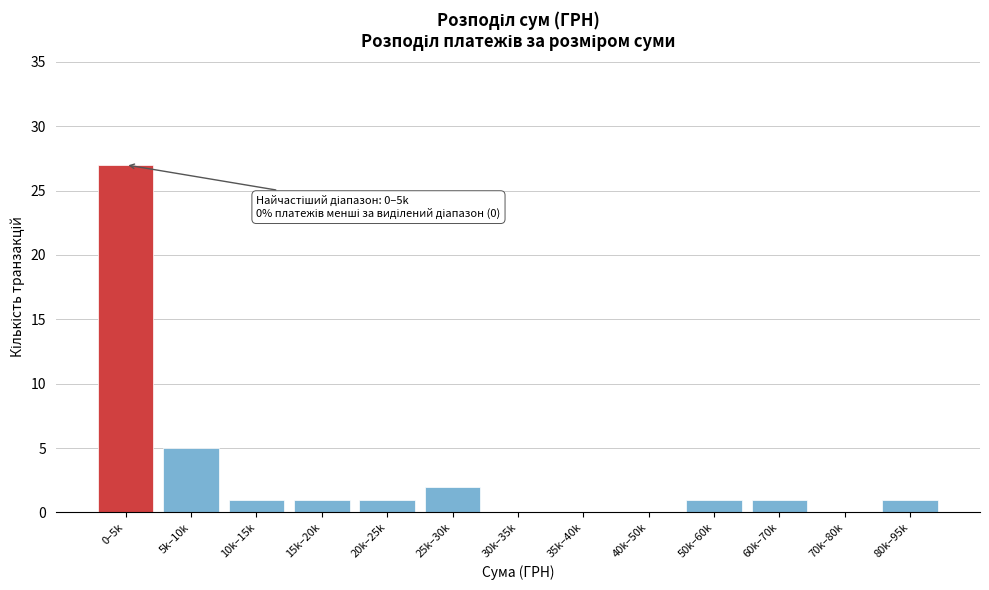

Reading left to right, transcribe all the data shown in this chart.

0–5k=27	5k–10k=5	10k–15k=1	15k–20k=1	20k–25k=1	25k–30k=2	30k–35k=0	35k–40k=0	40k–50k=0	50k–60k=1	60k–70k=1	70k–80k=0	80k–95k=1